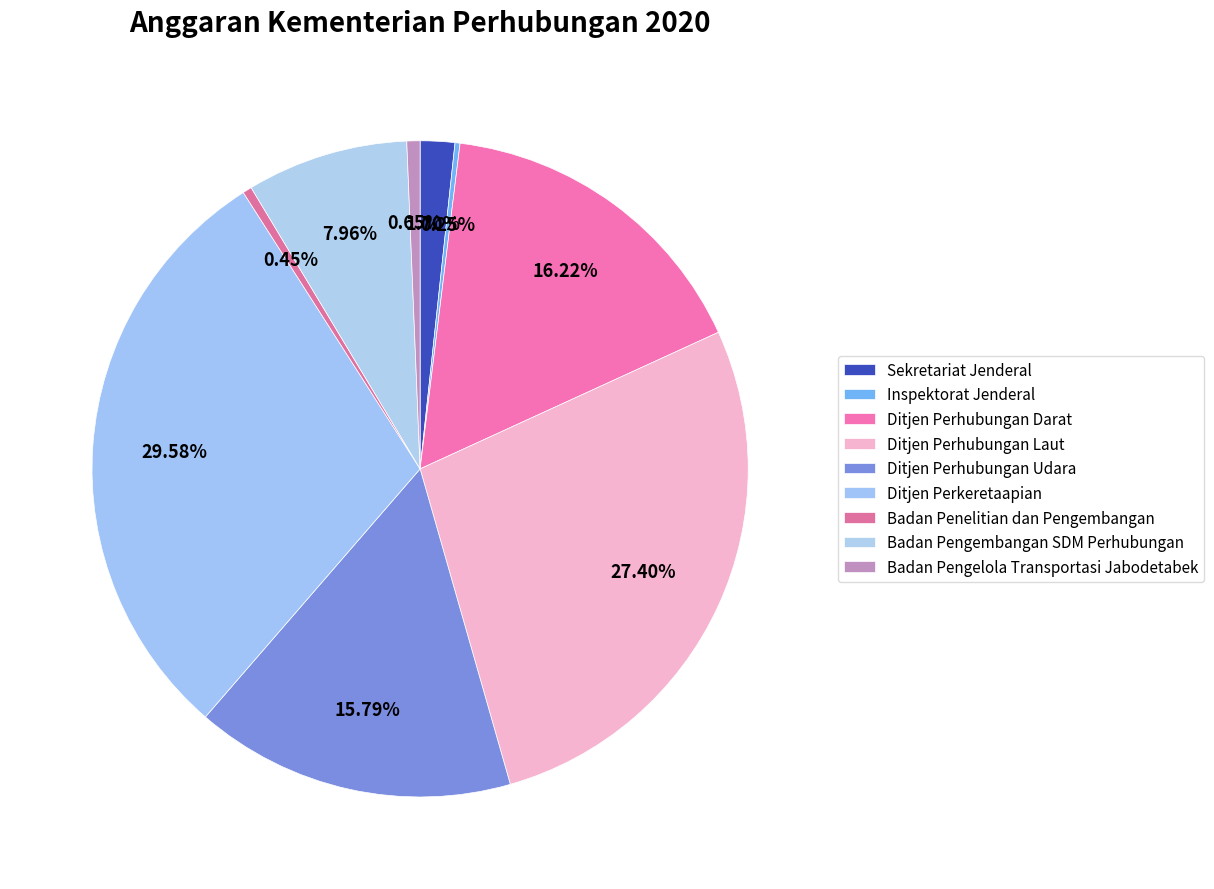

Which category has the smallest portion of the pie?

Inspektorat Jenderal